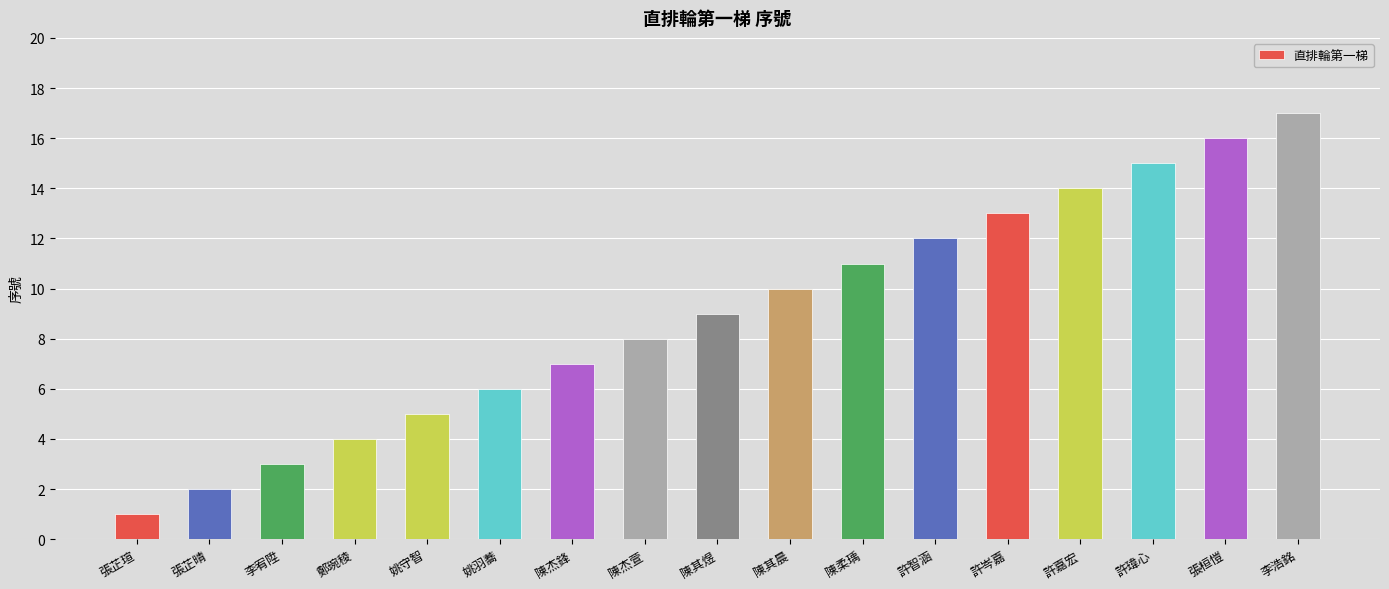

Reading left to right, list all the values displayed in this chart.

1	2	3	4	5	6	7	8	9	10	11	12	13	14	15	16	17